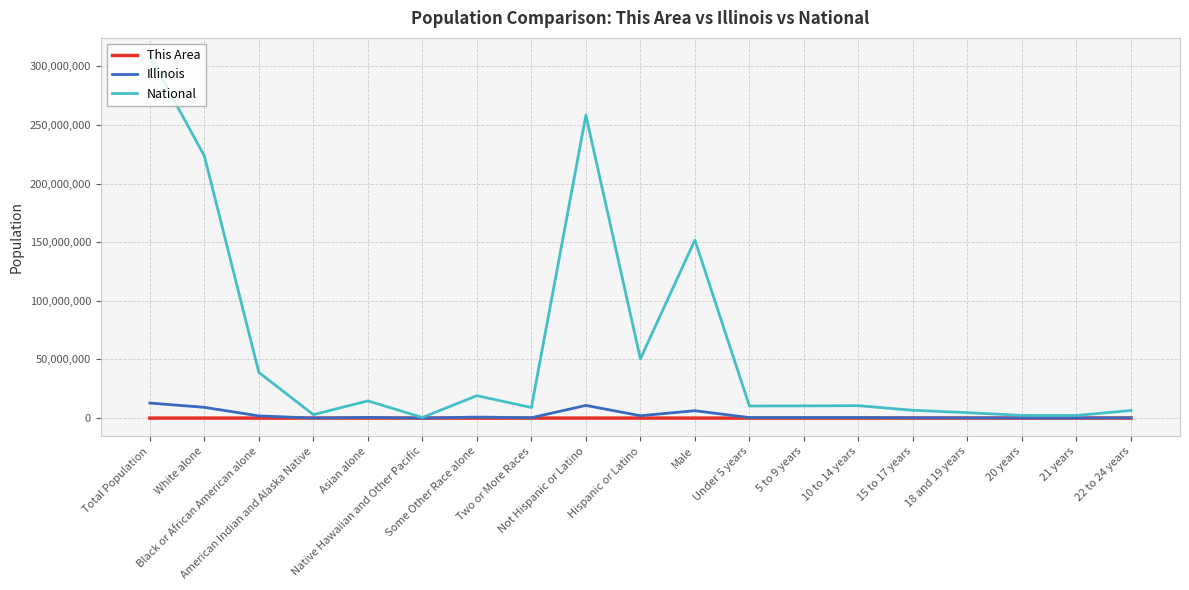

What are all the series names shown in the legend?

This Area, Illinois, National